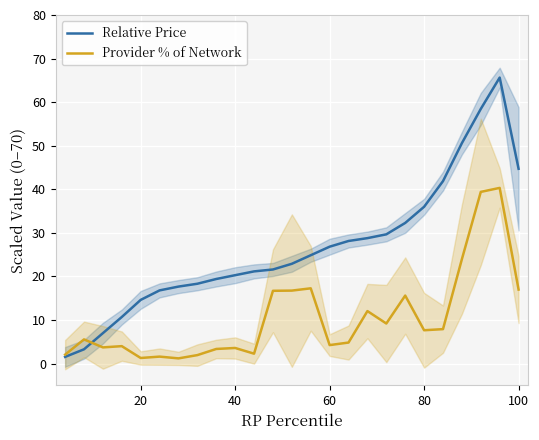

What is the maximum value for Relative Price?

65.6